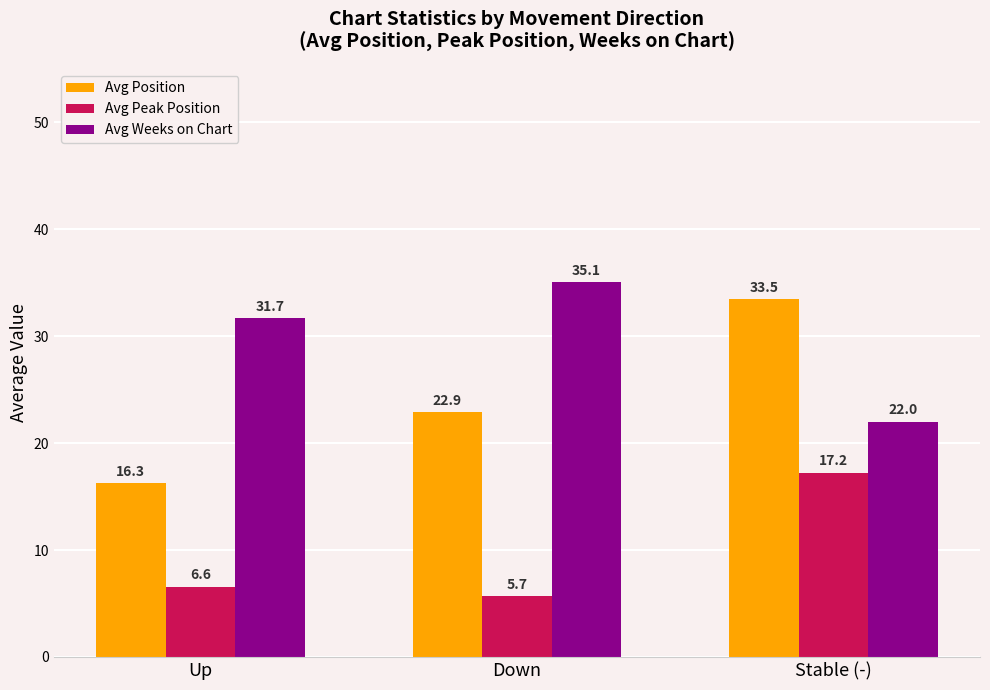

How many distinct data groups are displayed?

3